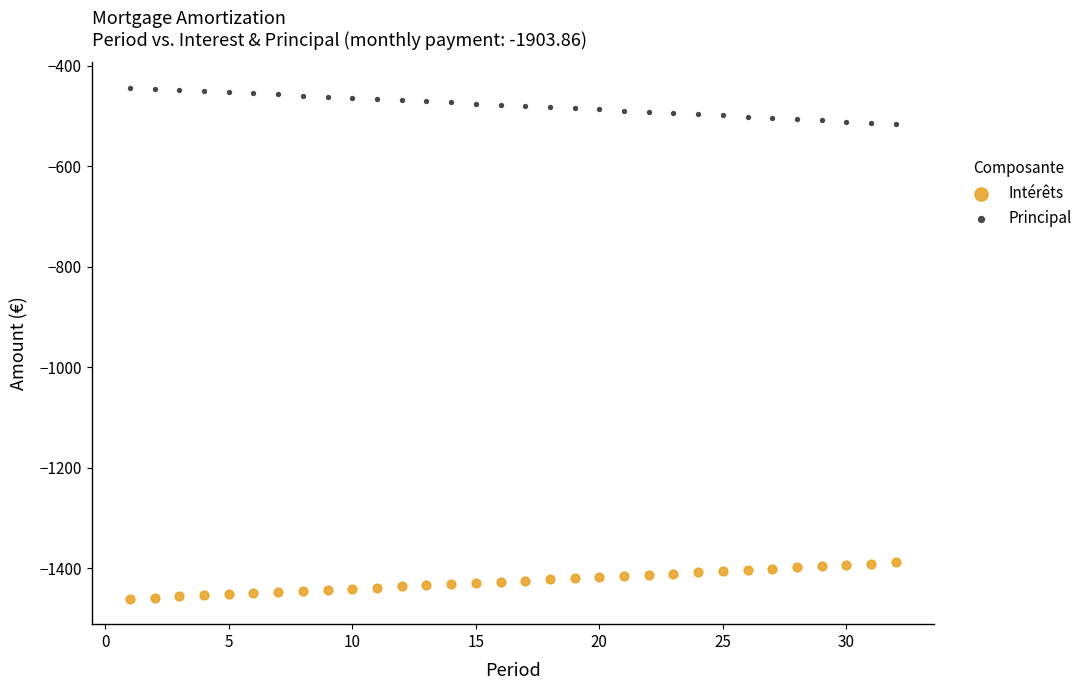

Which series reaches the minimum Y coordinate?

Intérêts